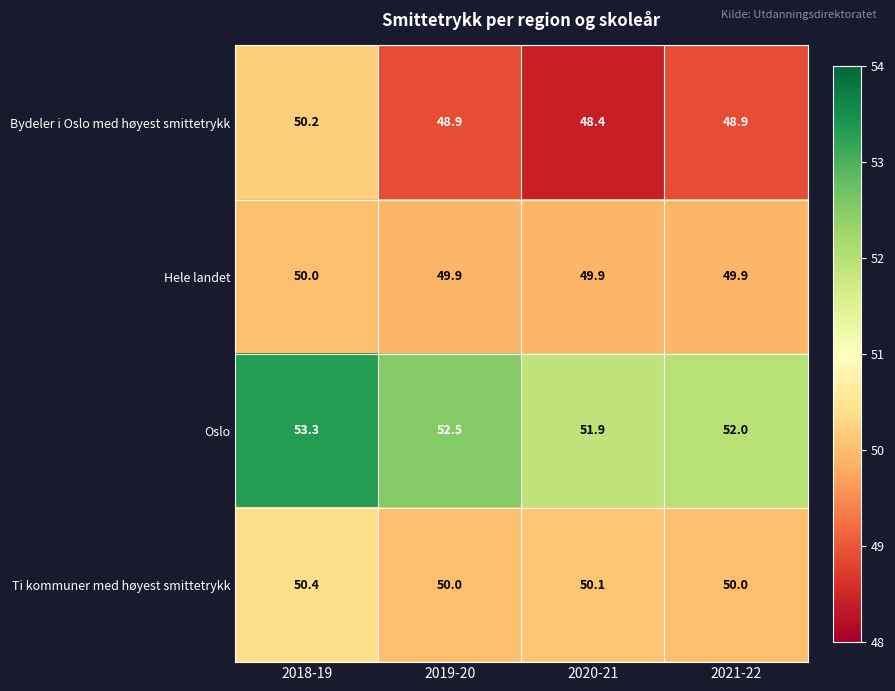

Which series has the widest spread of values?

Bydeler i Oslo med høyest smittetrykk